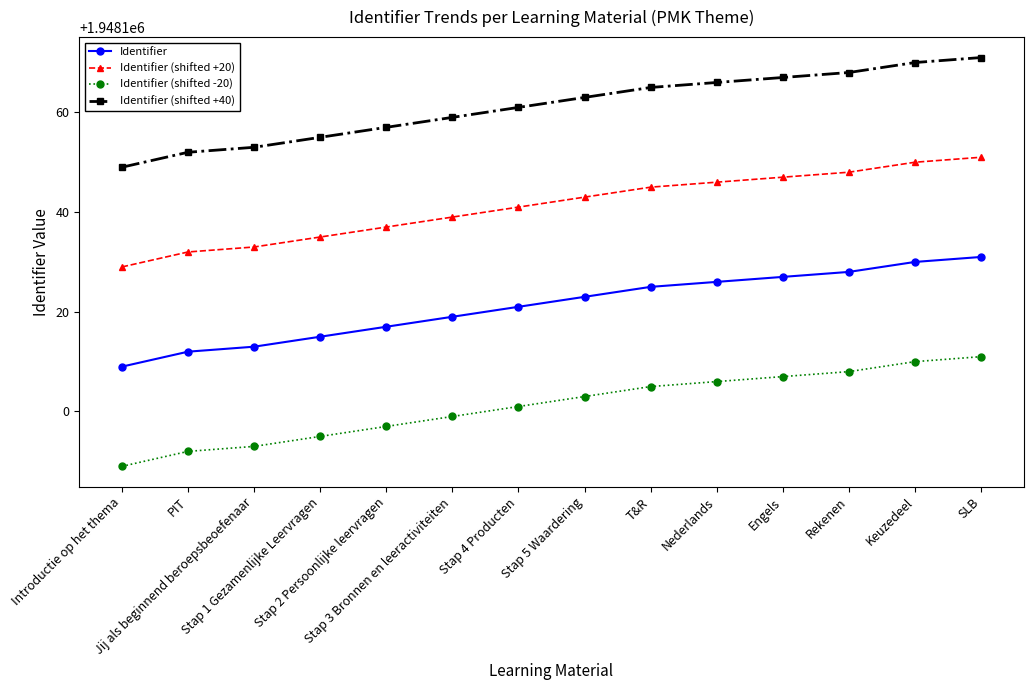

What is the value of the Identifier (shifted -20) point at the 4th from the left?

1948095